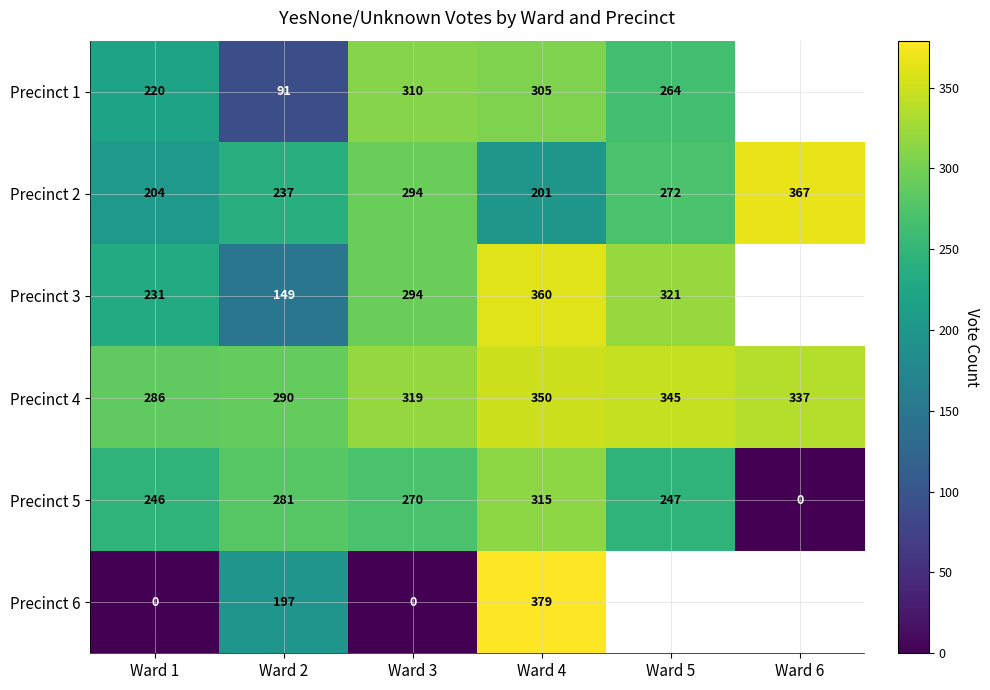

Is it true that Precinct 1 equals 305 at Ward 4?

True